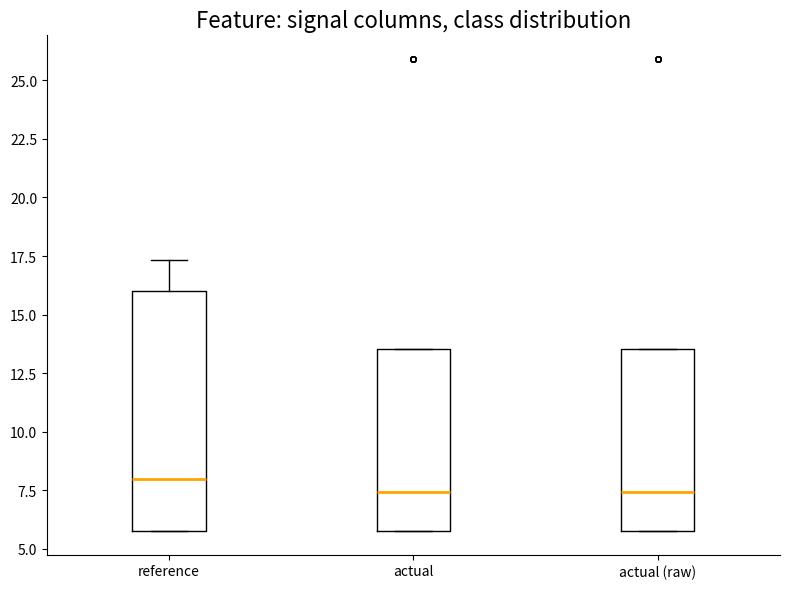

Where does the median line of the box for actual sit on the y-axis? The values are not printed on the chart, so give them approximately, as read against the axis.

7.5